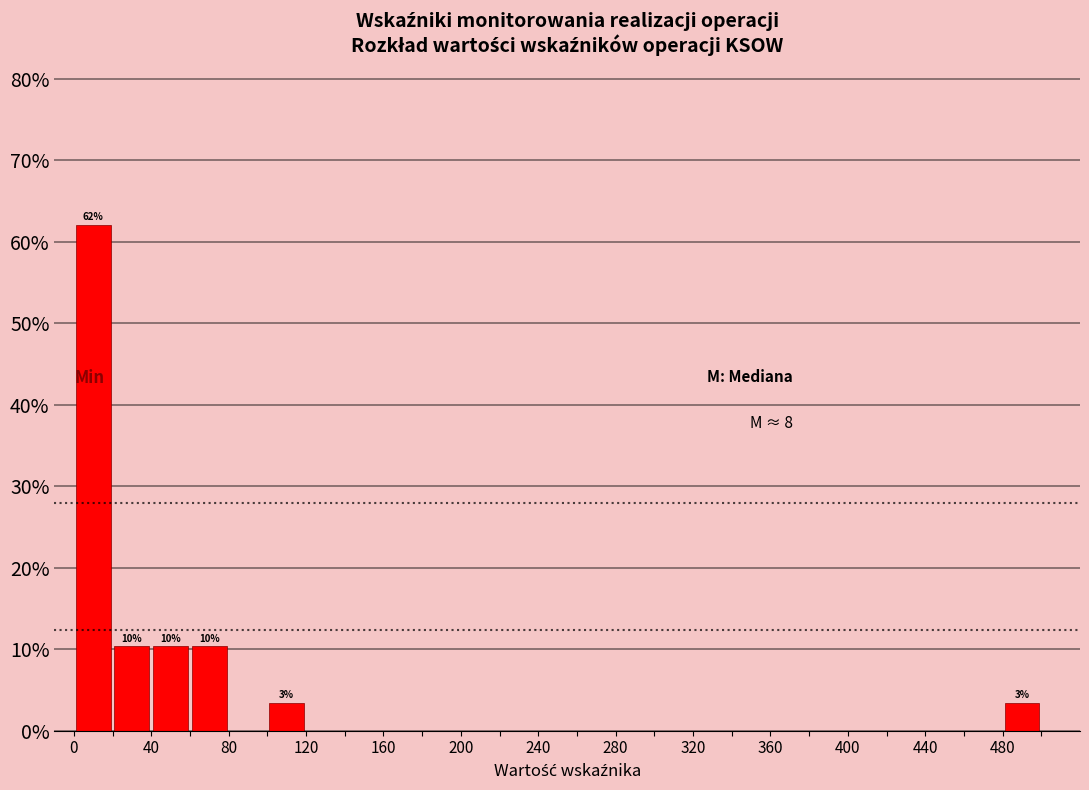

Which range on the x-axis has the tallest bar?

0 to 20